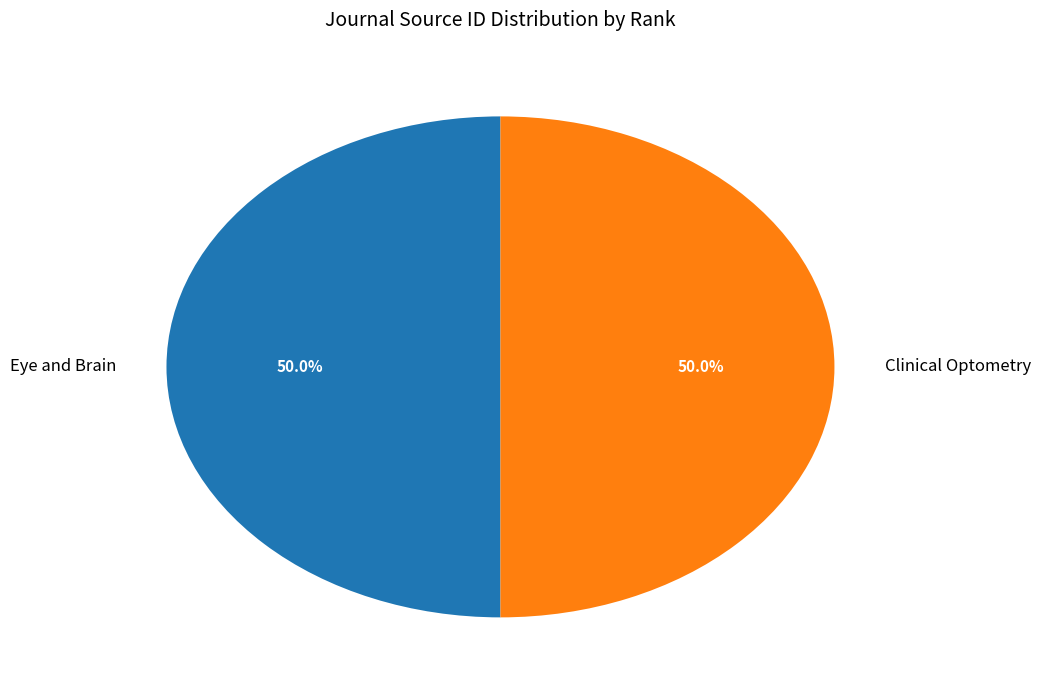

How many slices are in this pie chart?

2